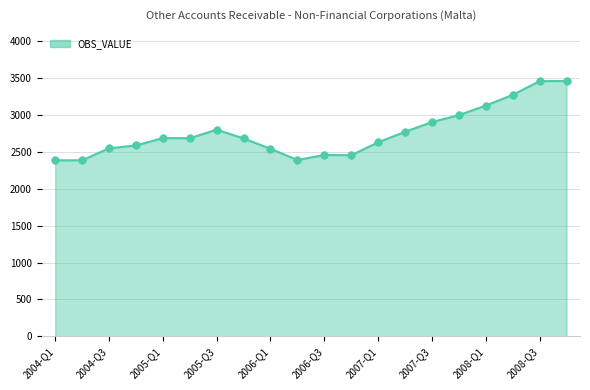

What is the minimum value shown in the chart?

2385.5